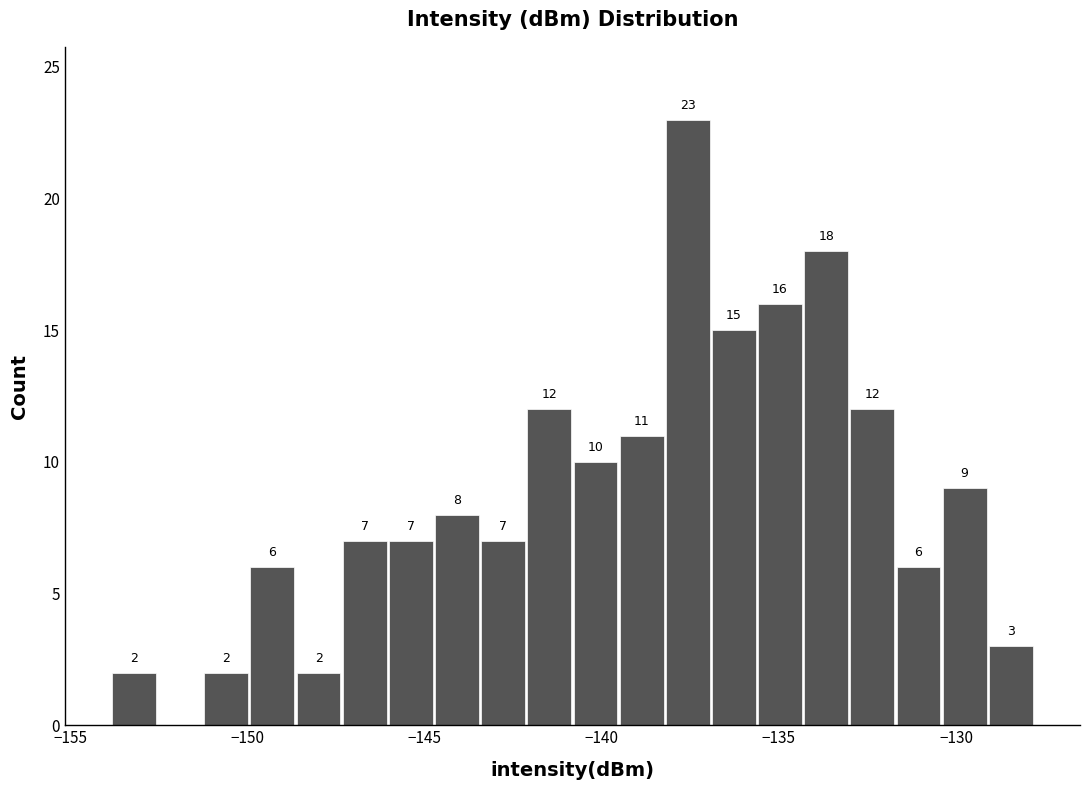

Around what value on the x-axis is the tallest bar? Give the approximate position of its centre, as read against the axis.

-137.5